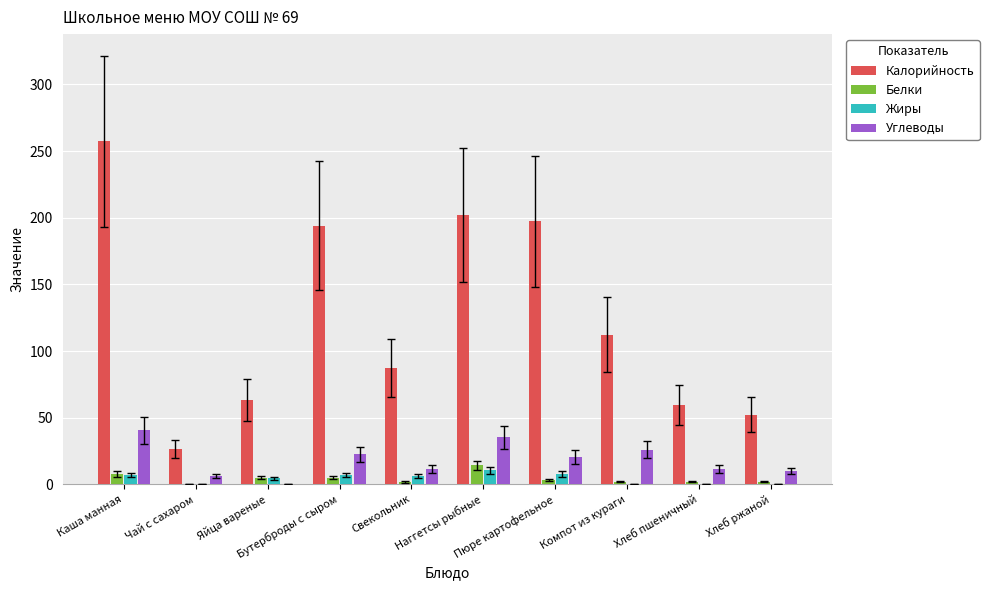

How many groups of bars are there?

10